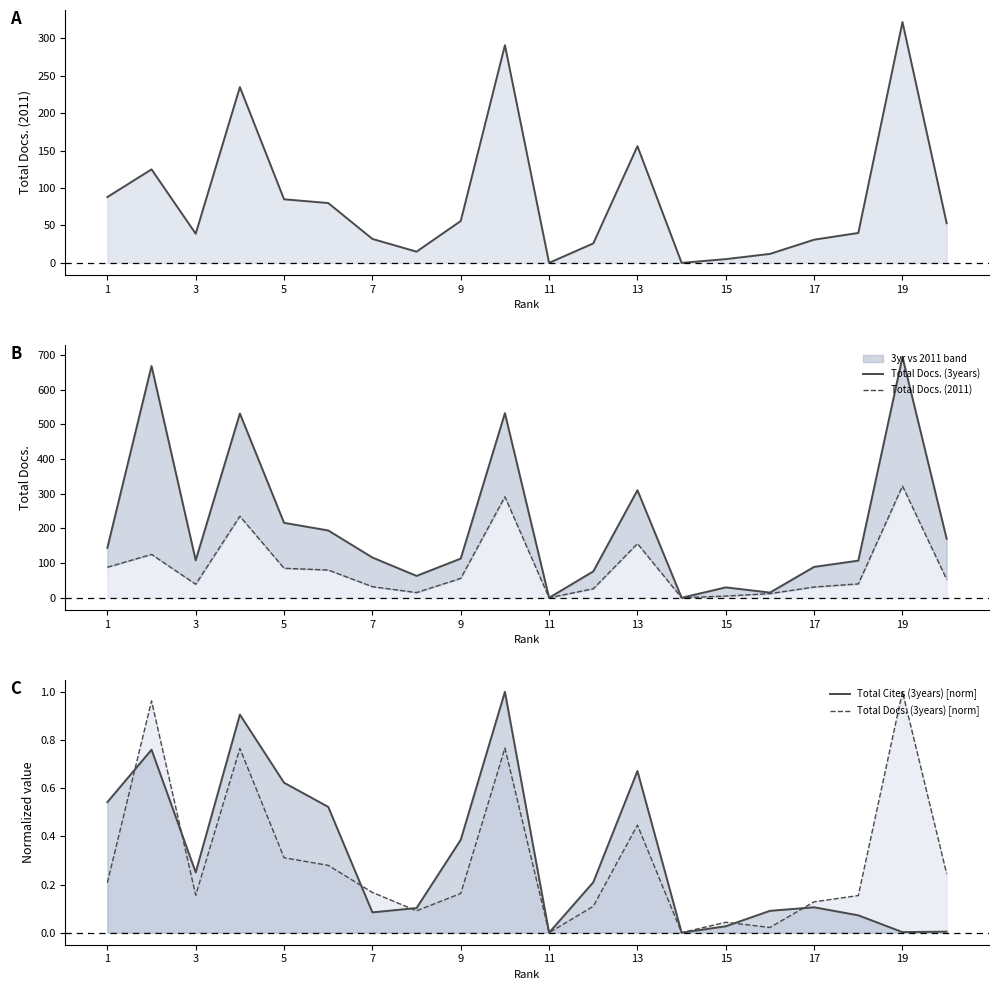

How many intersections are there between Total Docs. (3years) [norm] and Total Cites (3years) [norm]?

6